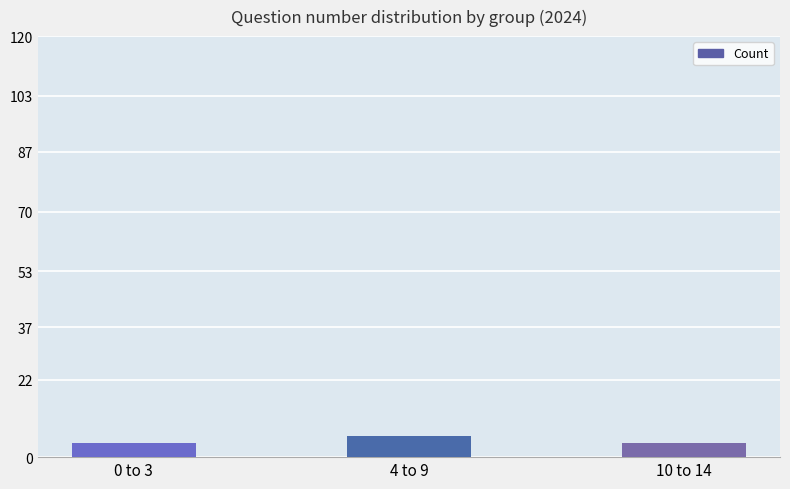

Are the bars horizontal?

No